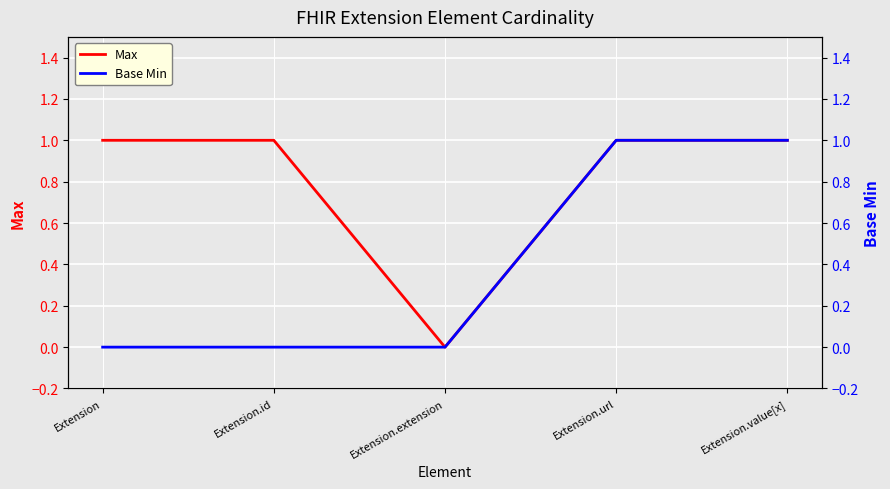

What is the sum of all Max values?

4